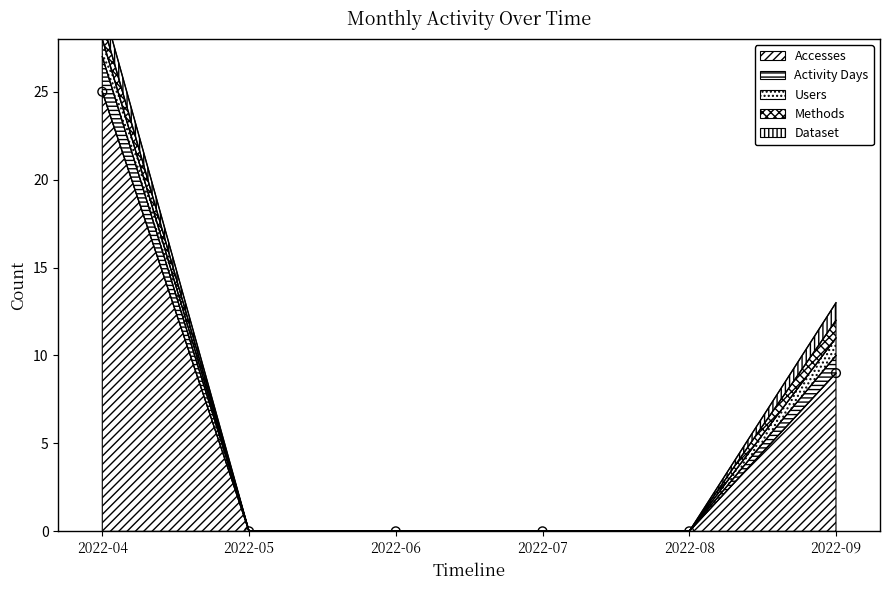

At which category is the sum across all series the highest?

2022-04